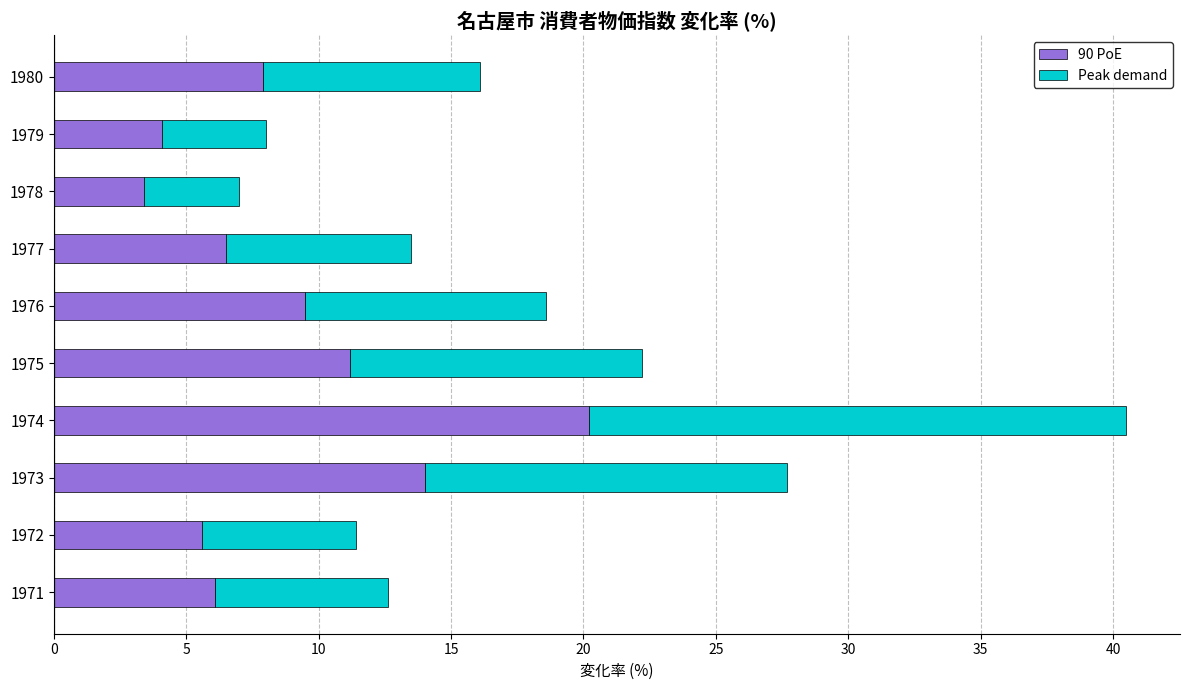

What is the total value across all series at 1971?

12.6